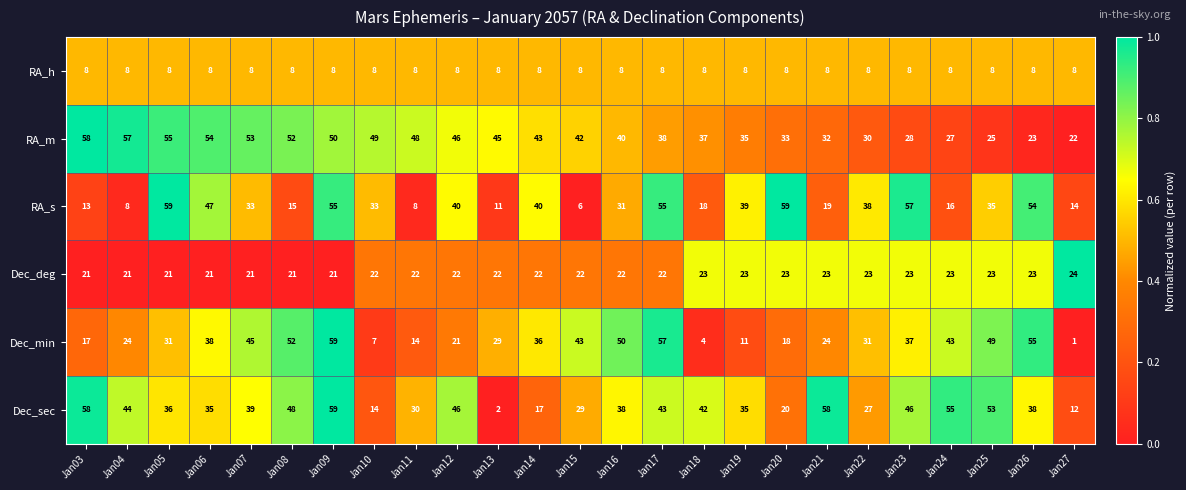

At Jan14, list the series in order from smallest to largest.

RA_h, Dec_sec, Dec_deg, Dec_min, RA_s, RA_m